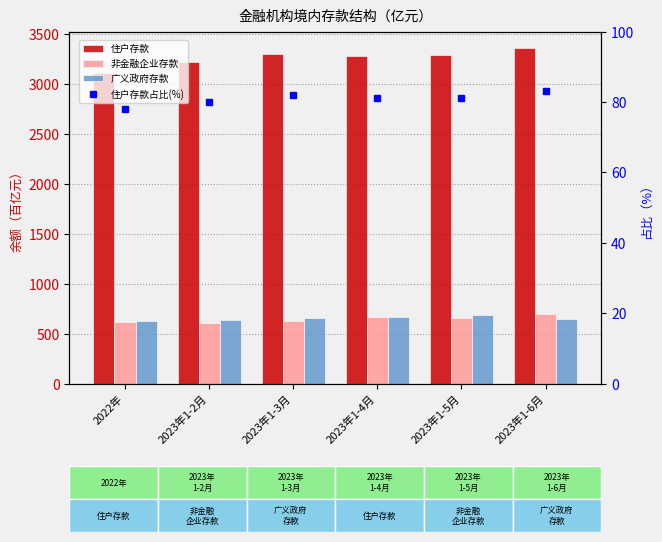

At which label does 广义政府存款 first exceed 653?

2023年1-3月